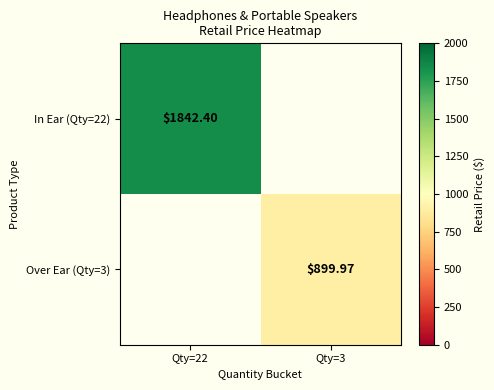

Is the value of Over Ear (Qty=3) at Qty=3 greater than the value of In Ear (Qty=22) at Qty=22?

No